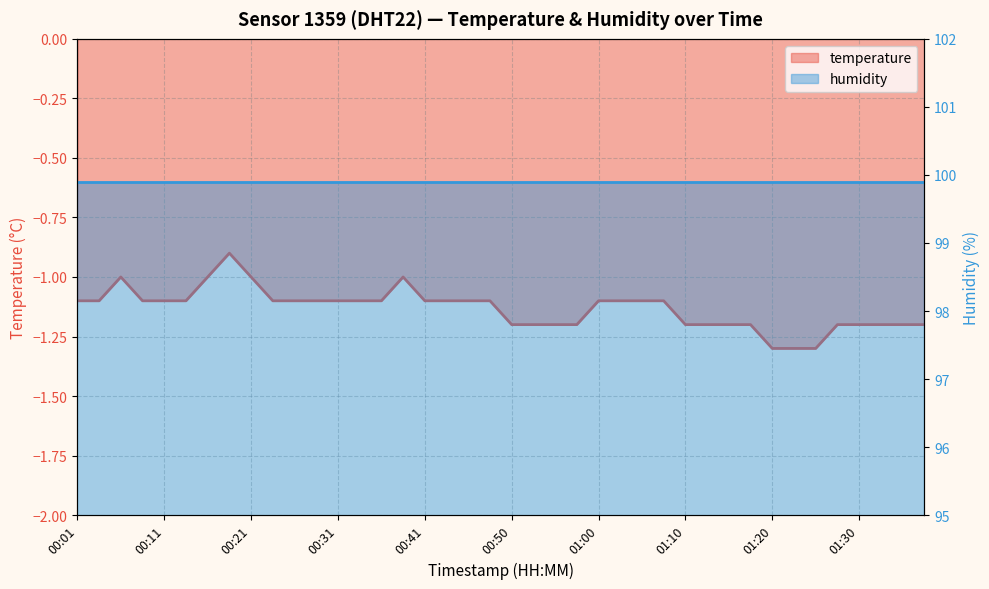

How many values are between -1 and 0?

5